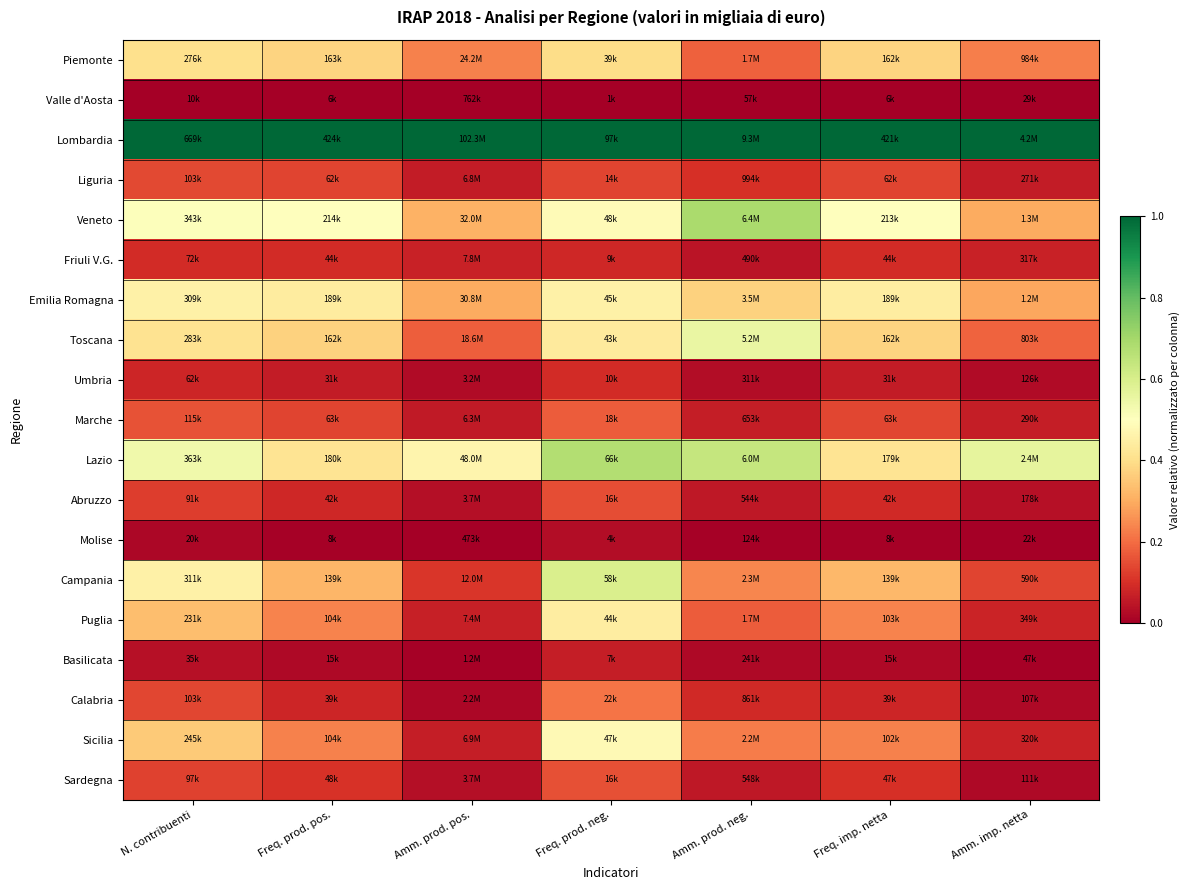

What is the greatest value displayed?

1.0